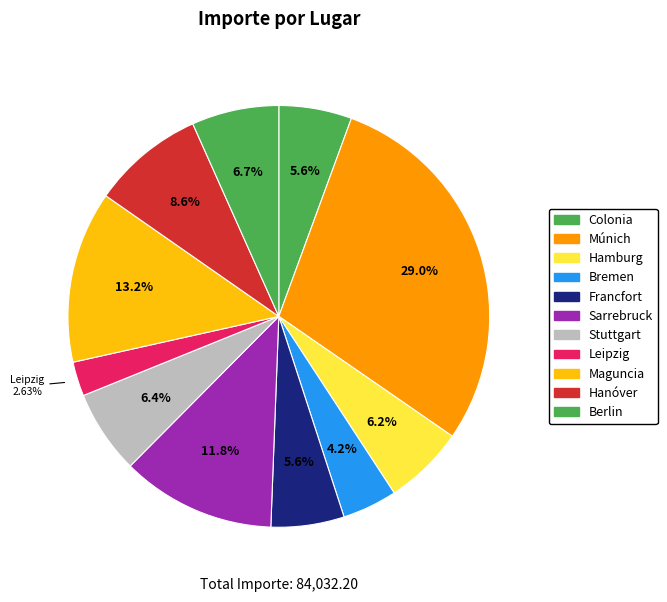

How many slices are in this pie chart?

11